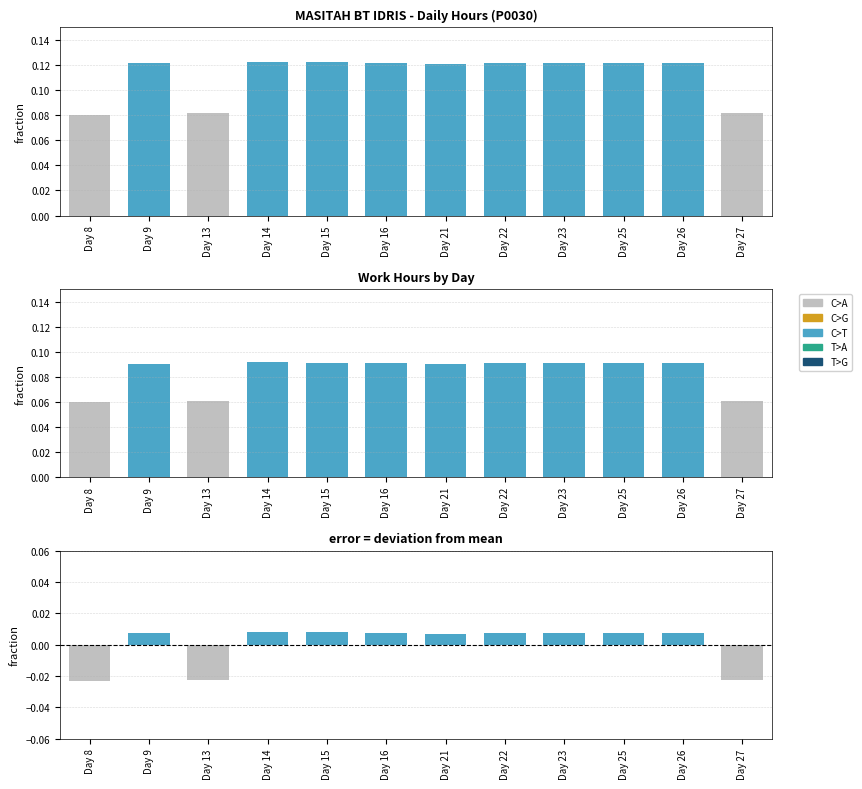

At which label is C>A closest to 0?

Day 8